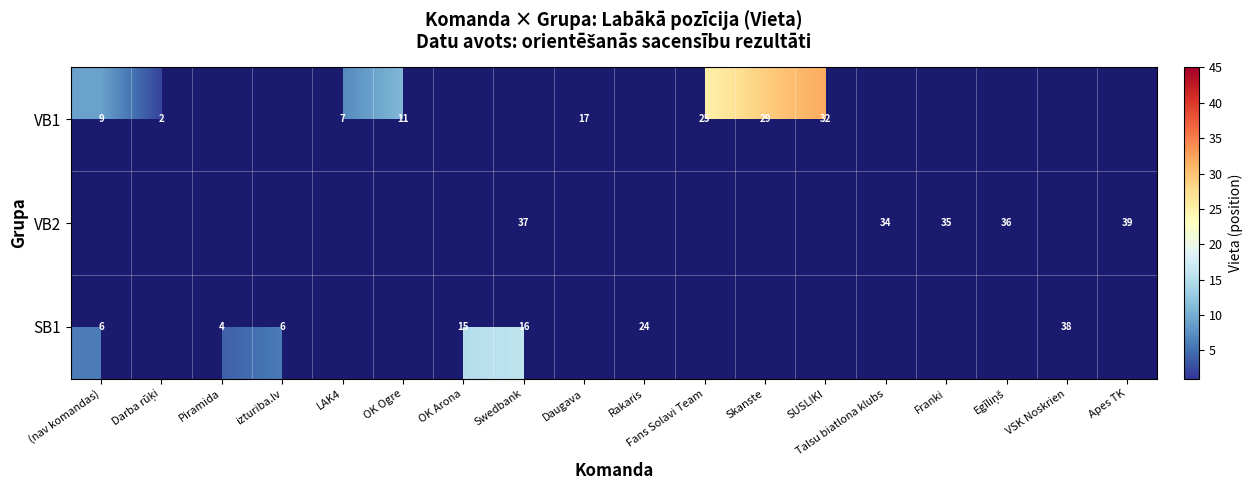

At how many categories does at least one series exceed 9?

13